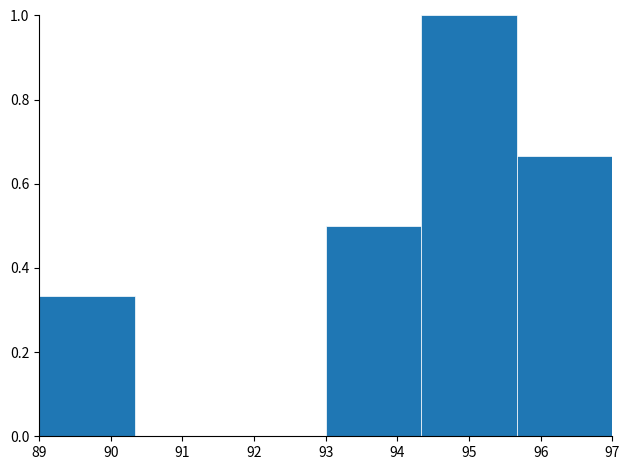

How tall is the bar that spans 93.0 to 94.3 on the x-axis? Neither the bar edges nor the heights are printed on the chart, so give them approximately, as read against the axes.

0.50